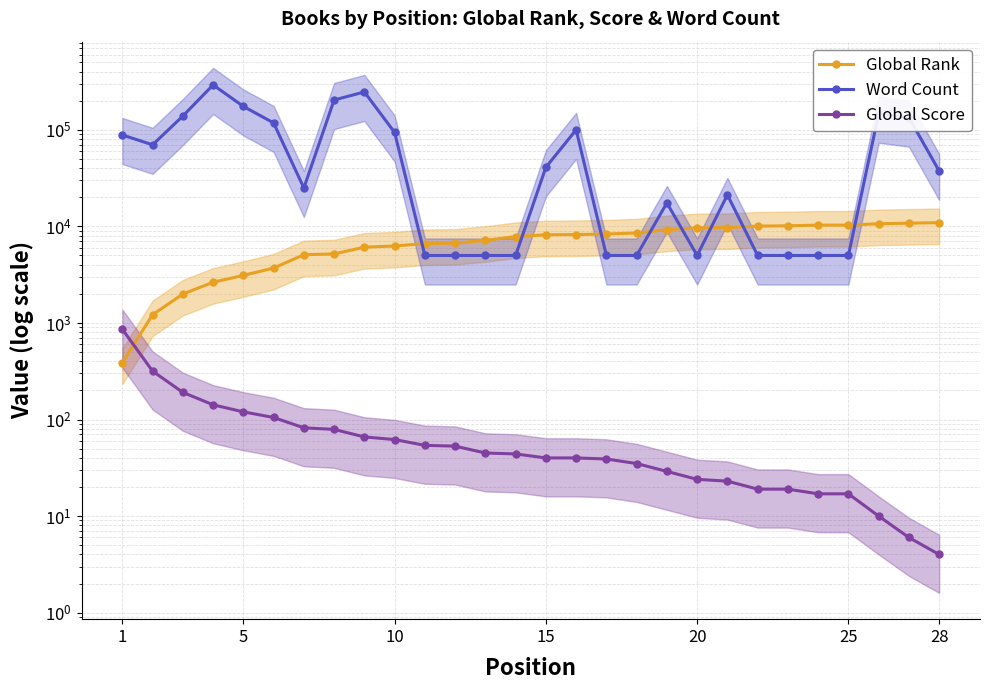

At 28, list the series in order from largest to smallest.

Word Count, Global Rank, Global Score